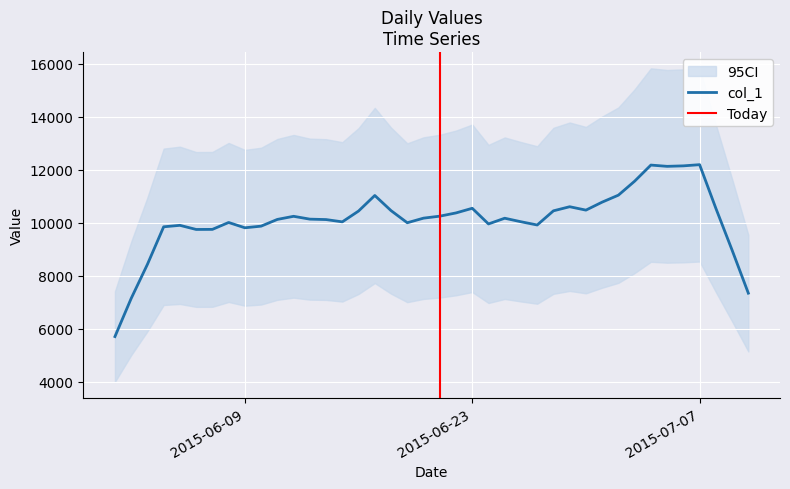

What is the maximum value for col_1?

12185.4